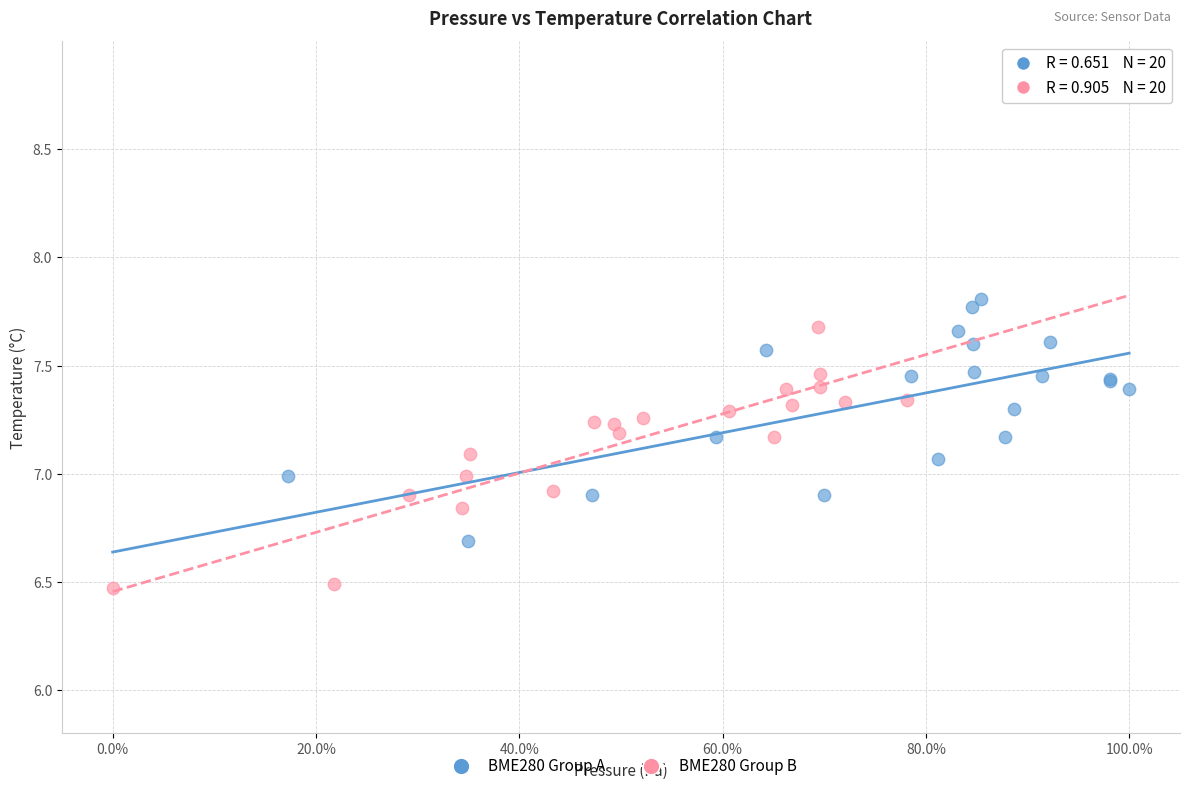

What are all the series names shown in the legend?

BME280 Group A, BME280 Group B